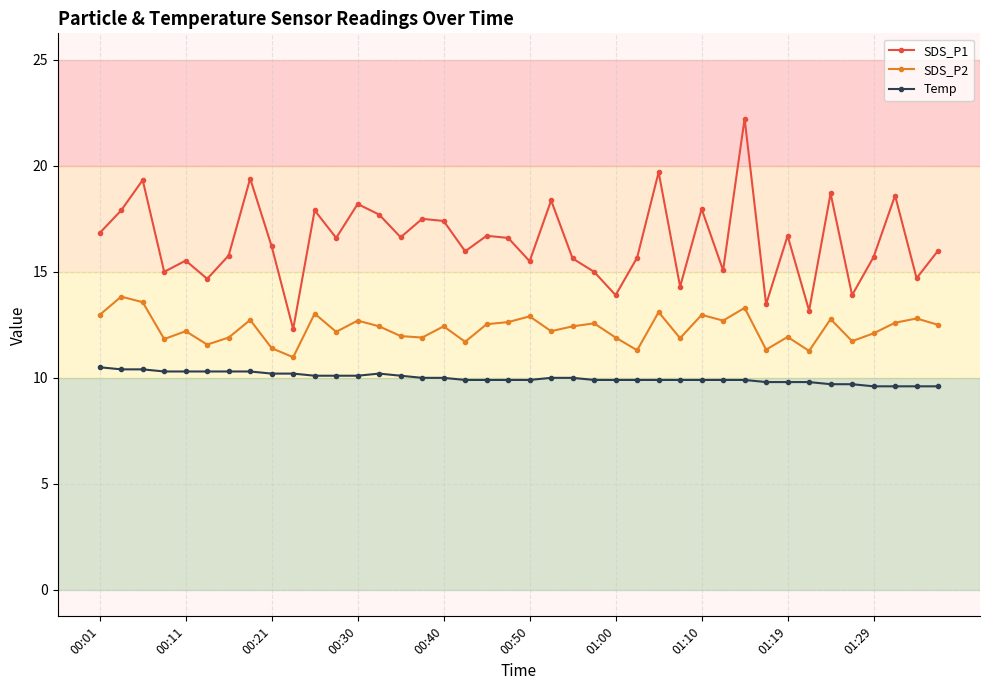

True or false: SDS_P2 and Temp intersect in this chart.

False